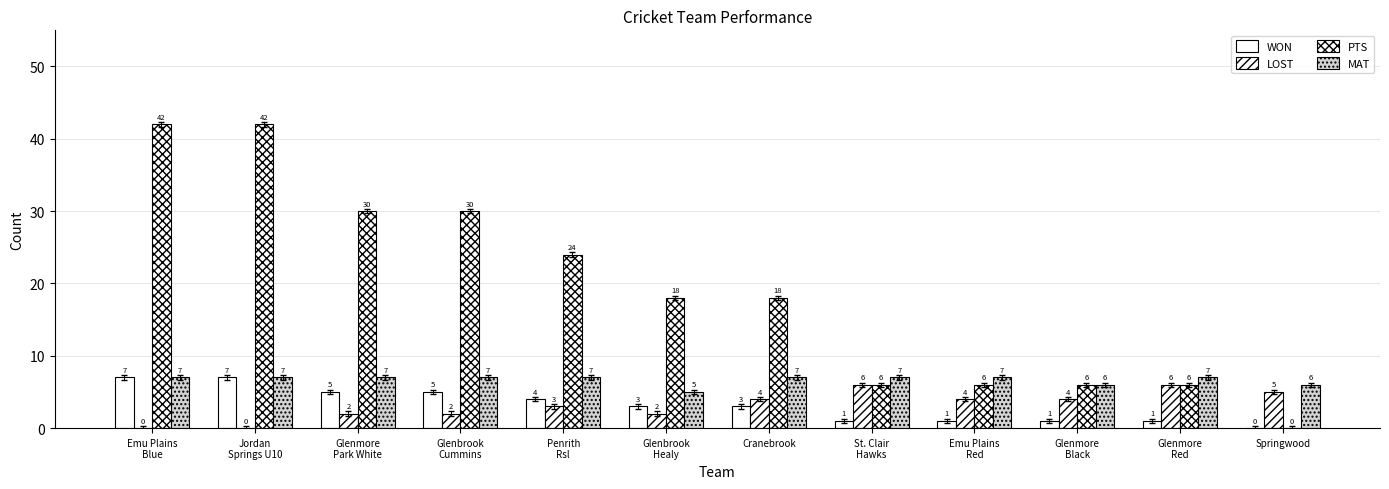

What is the label of the 6th bar from the right?

Cranebrook